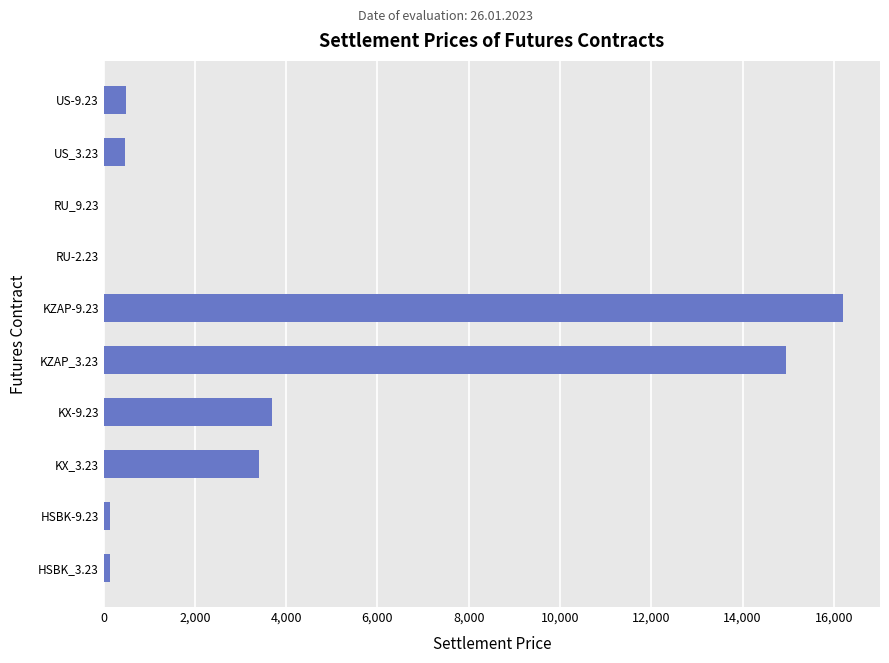

What is the ratio of the value at KZAP_3.23 to the value at US-9.23?

30.5